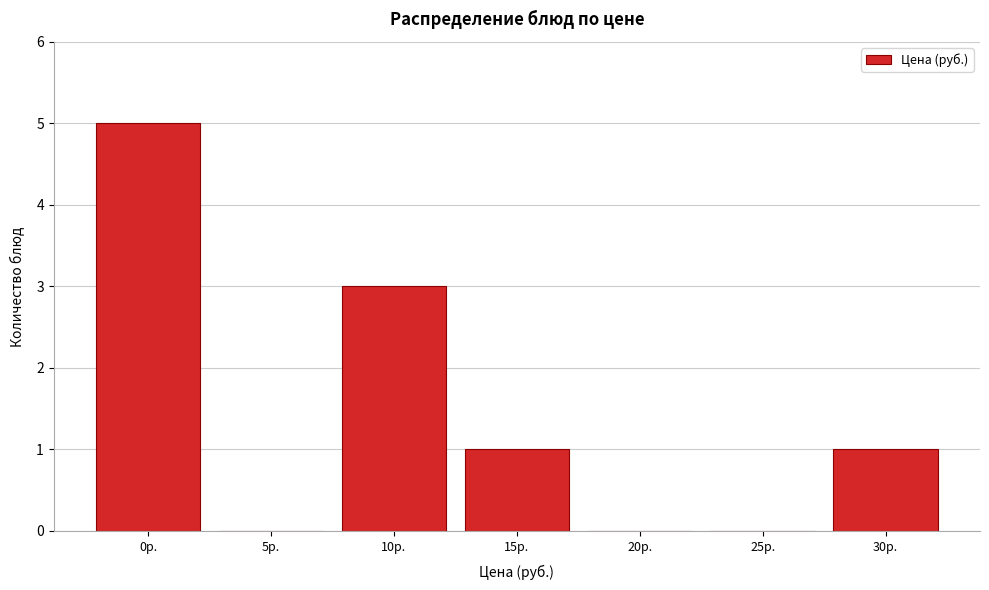

Reading left to right, transcribe all the data shown in this chart.

0р.=5	5р.=0	10р.=3	15р.=1	20р.=0	25р.=0	30р.=1